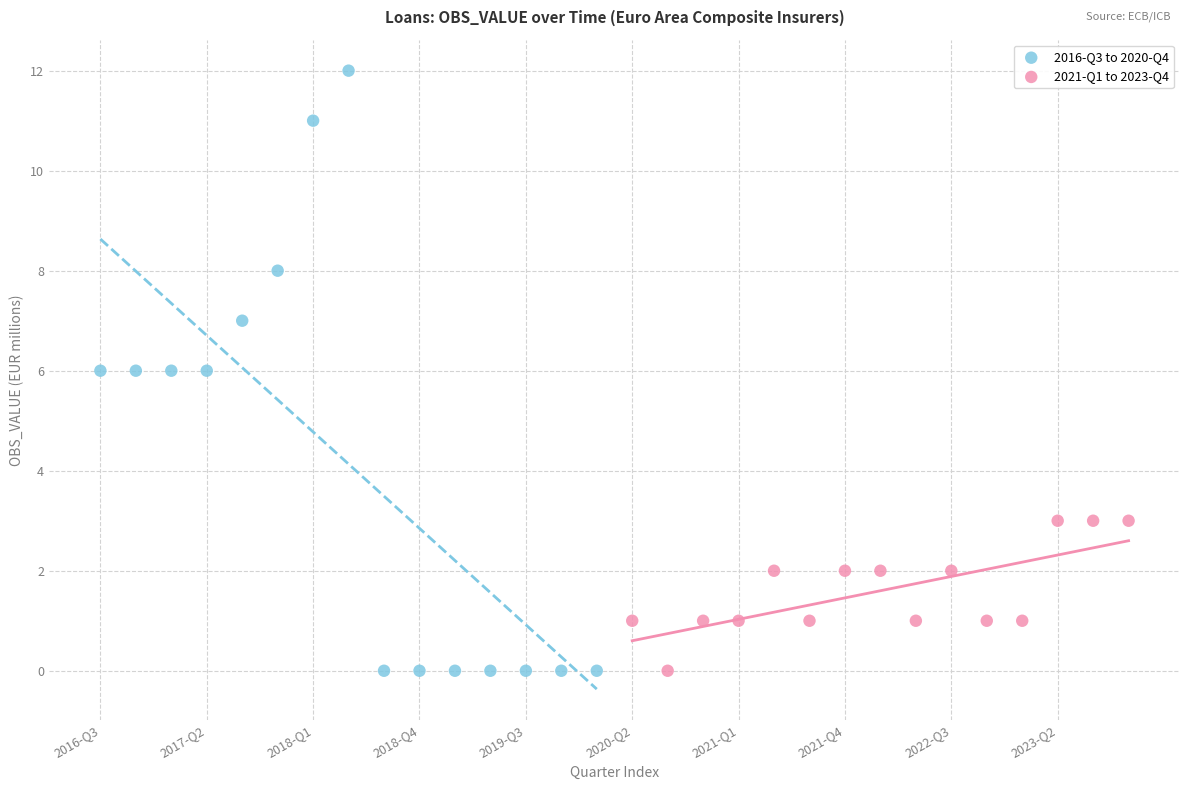

Which series contains the highest Y value?

2016-Q3 to 2020-Q4